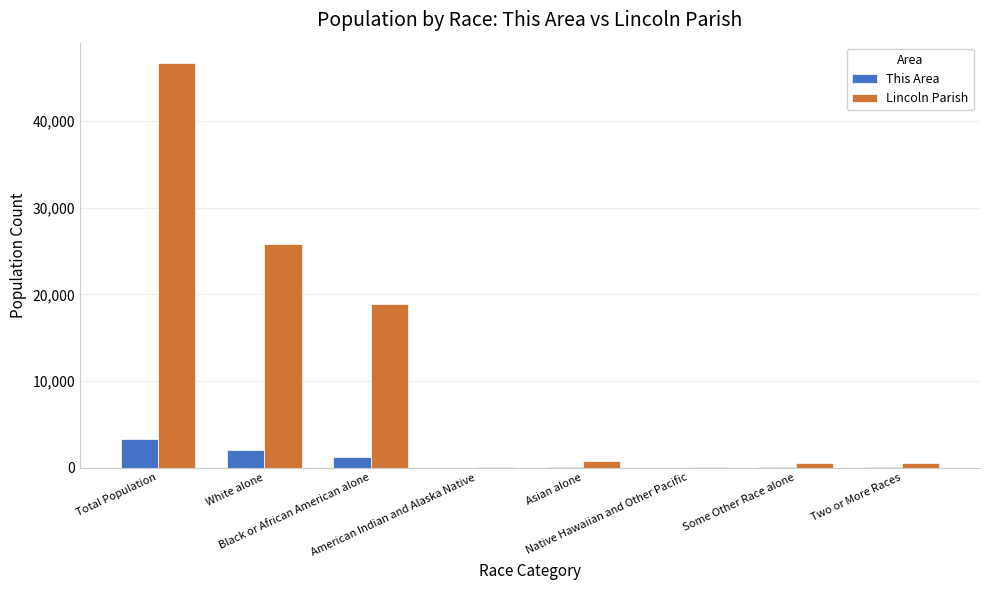

What is the maximum value shown in the chart?

46735